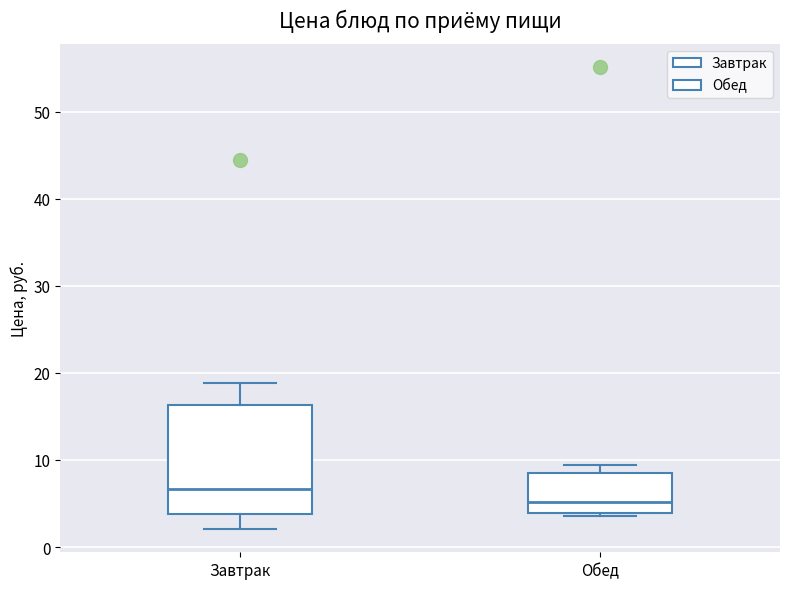

Comparing the boxes themselves (not the whiskers), which one is the tallest?

Завтрак